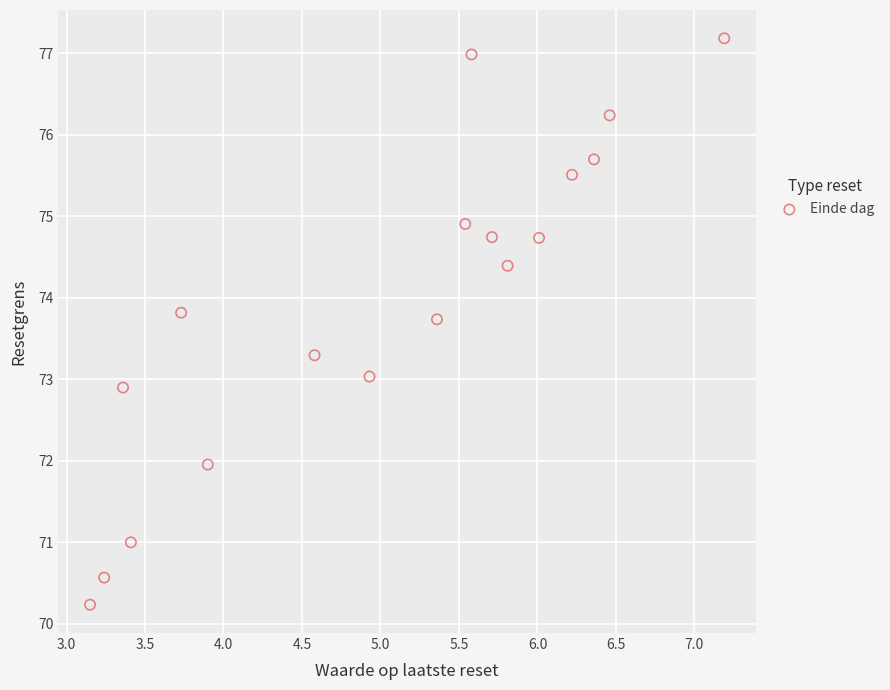

What is the range of Y values (max minus min)?

6.9